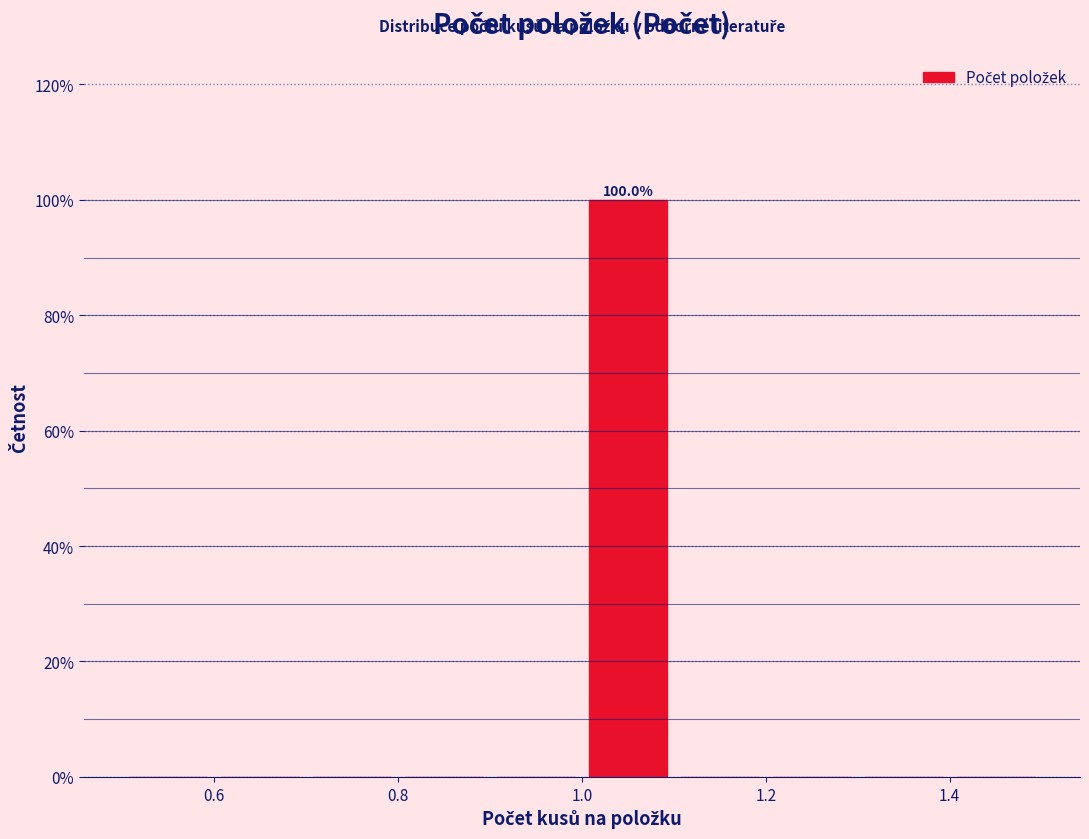

Which range on the x-axis has the tallest bar?

1.0 to 1.1